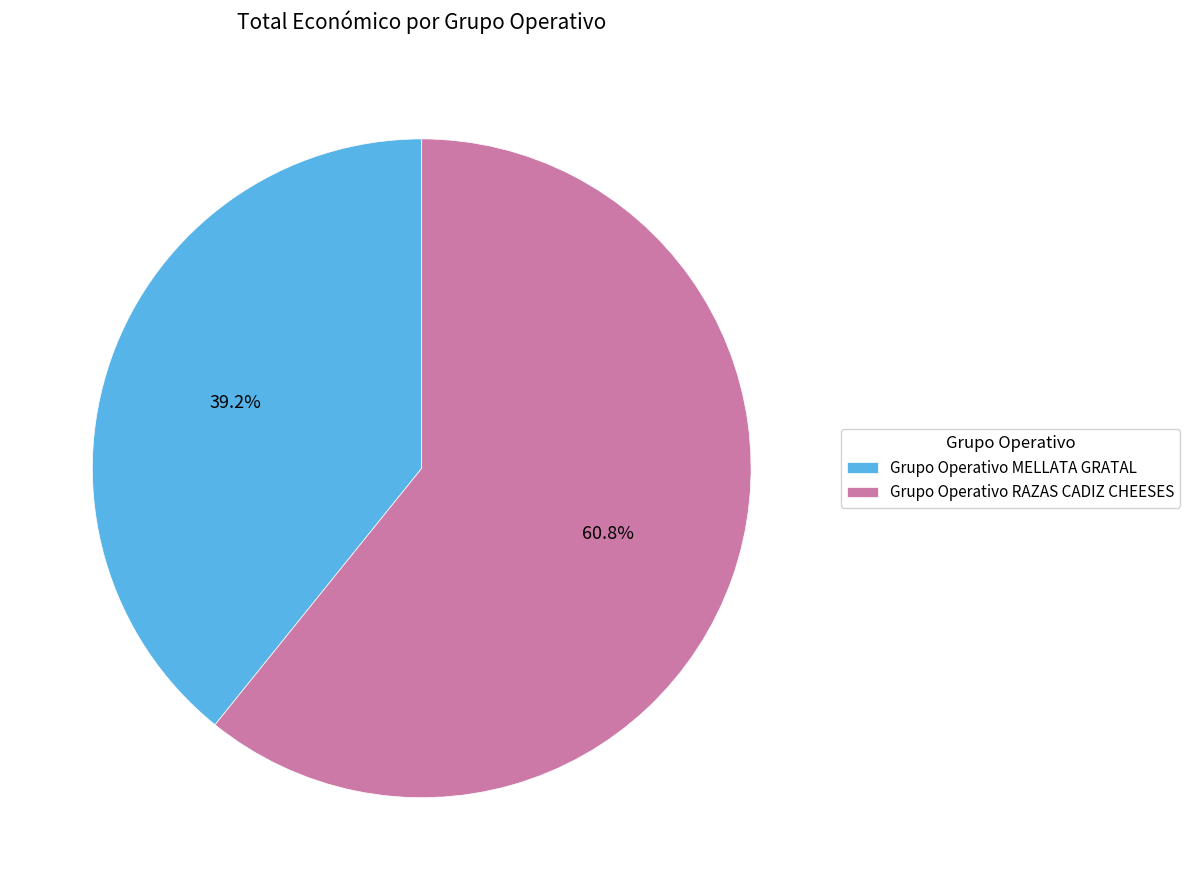

To the nearest percent, what is the difference between the Grupo Operativo RAZAS CADIZ CHEESES and Grupo Operativo MELLATA GRATAL slice percentages?

22%